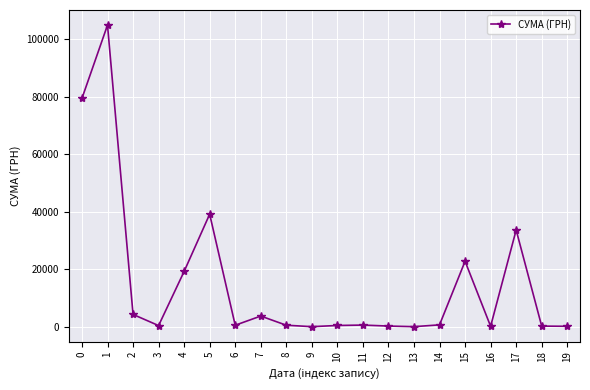

The value at 6 is 510.0. True or false?

True